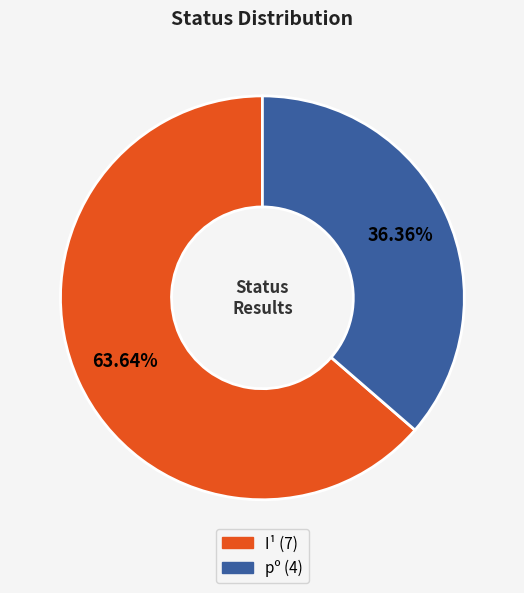

What is the total percentage of I¹ and pº?

100.0%